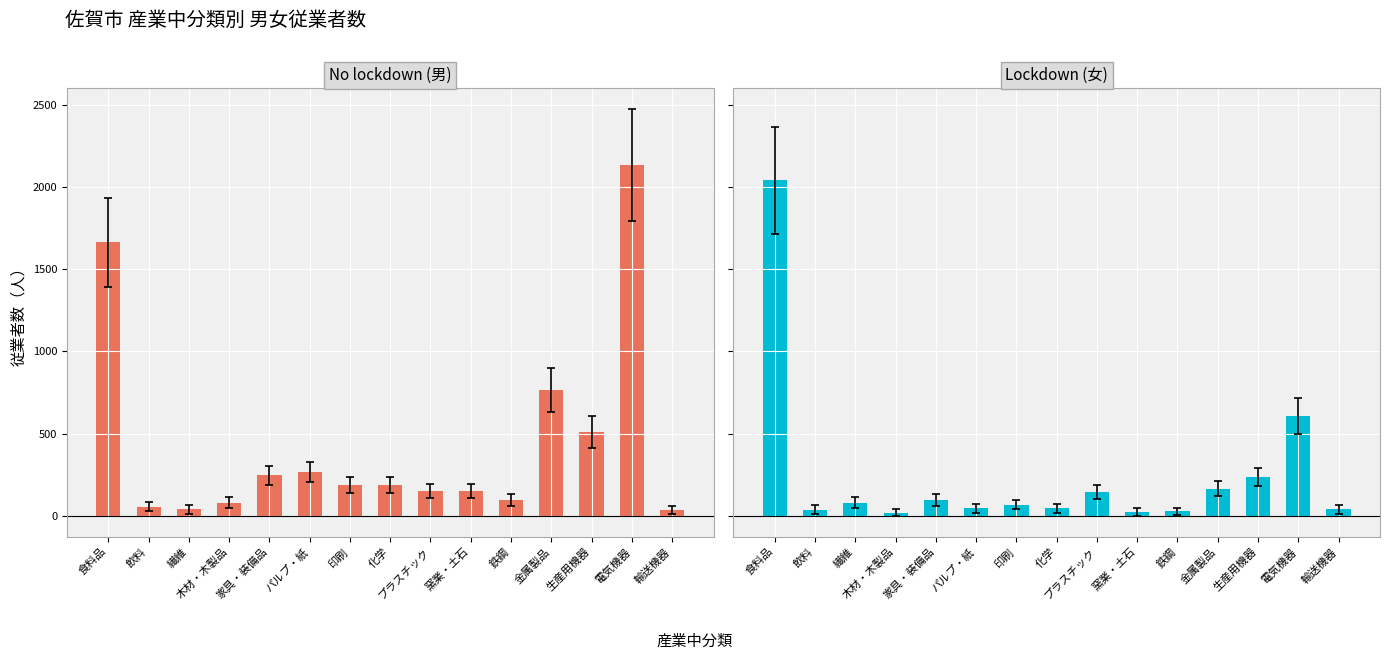

Which series has the widest spread of values?

No lockdown (男)